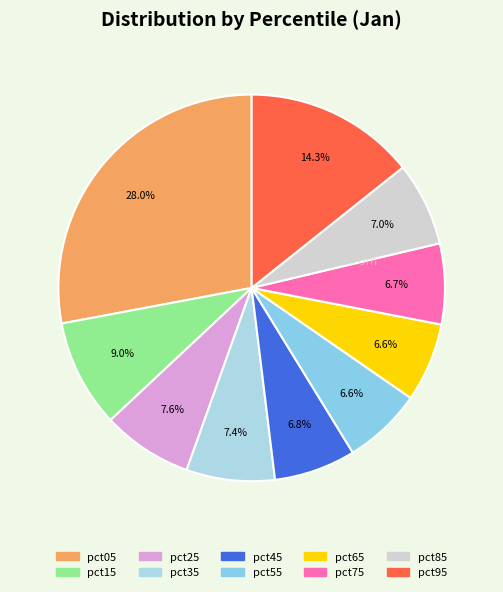

How many segments does this pie chart have?

10